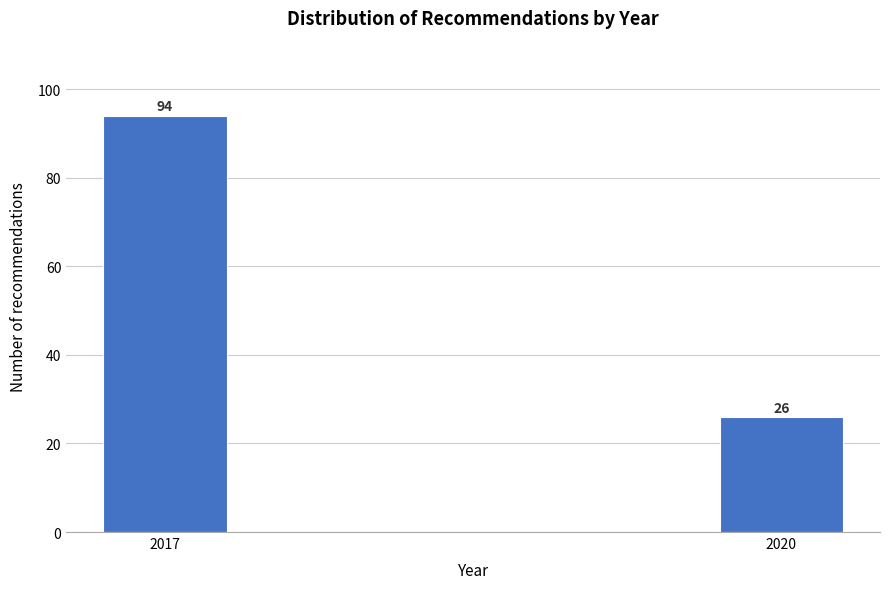

Reading left to right, extract all data points from this chart.

2017=94	2020=26